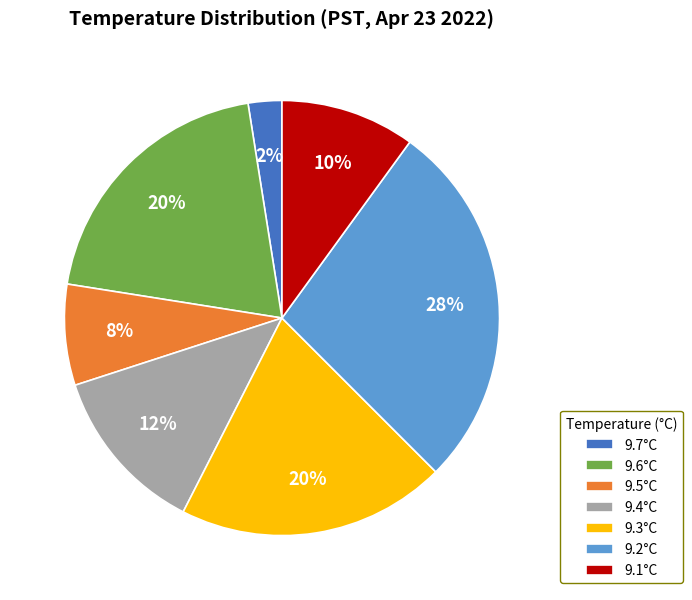

The 9.4°C slice represents 27% of the pie. True or false?

False